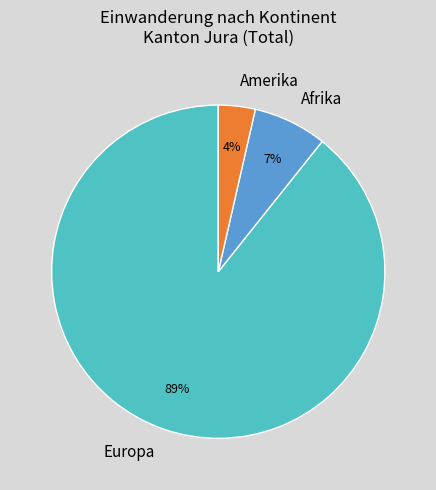

Combined, do Amerika and Europa account for over 50%?

Yes